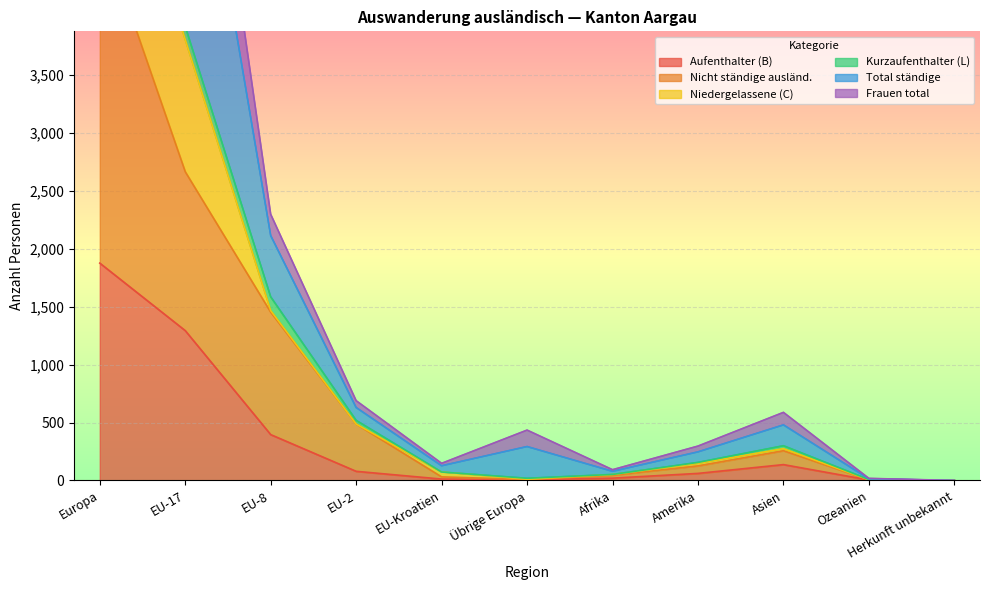

At which label is Aufenthalter (B) closest to 938?

EU-17